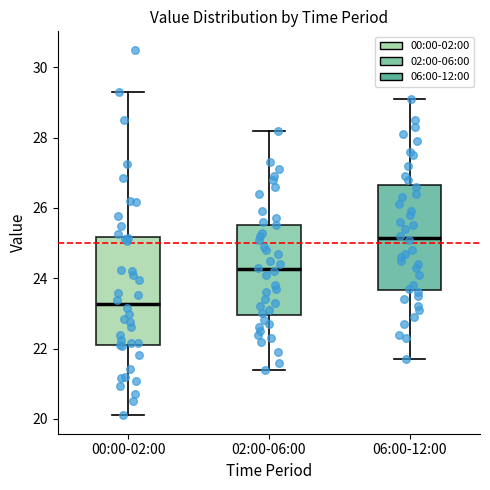

Which box's median line is the lowest?

00:00-02:00